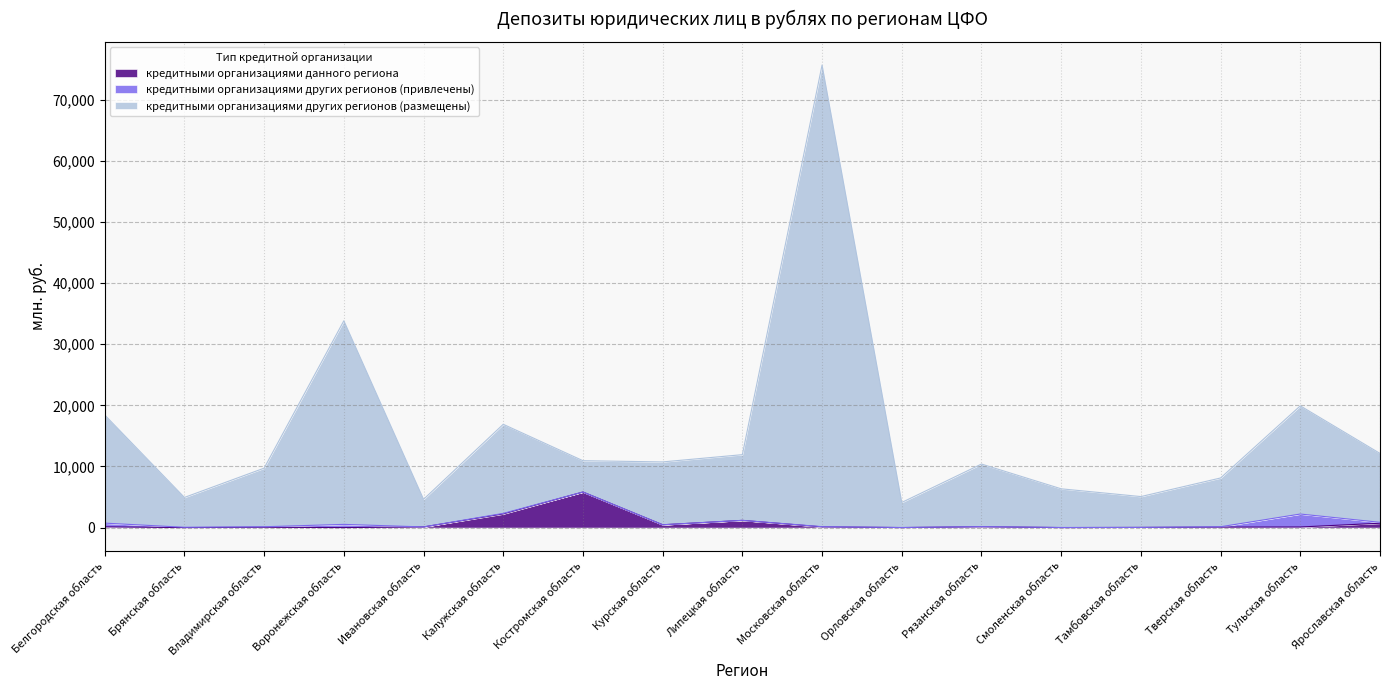

What is the average value of the кредитными организациями данного региона series?

654